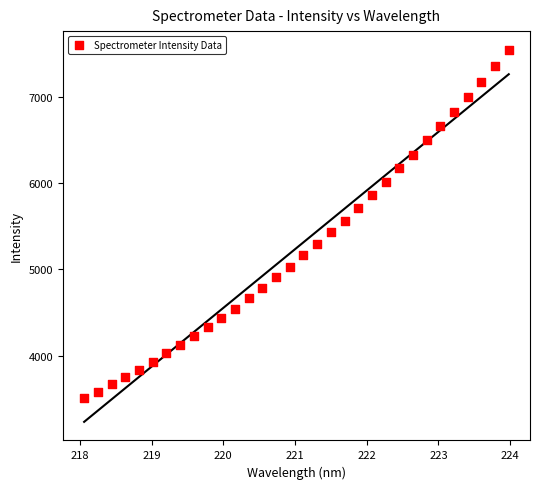

What is the range of Y values (max minus min)?

4042.9